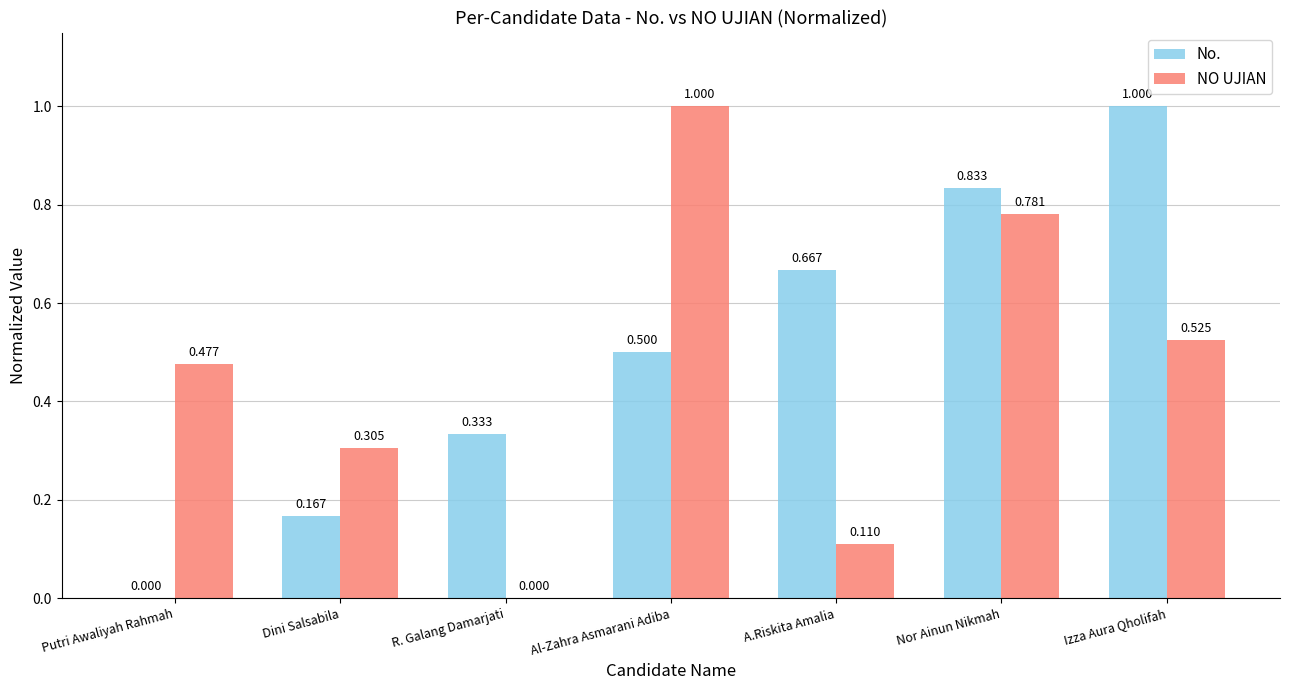

Which series has the largest total across all categories?

No.